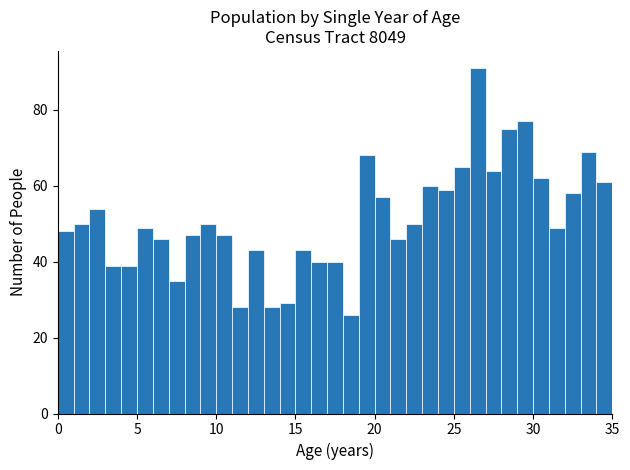

Around what value on the x-axis is the tallest bar? Give the approximate position of its centre, as read against the axis.

26.5